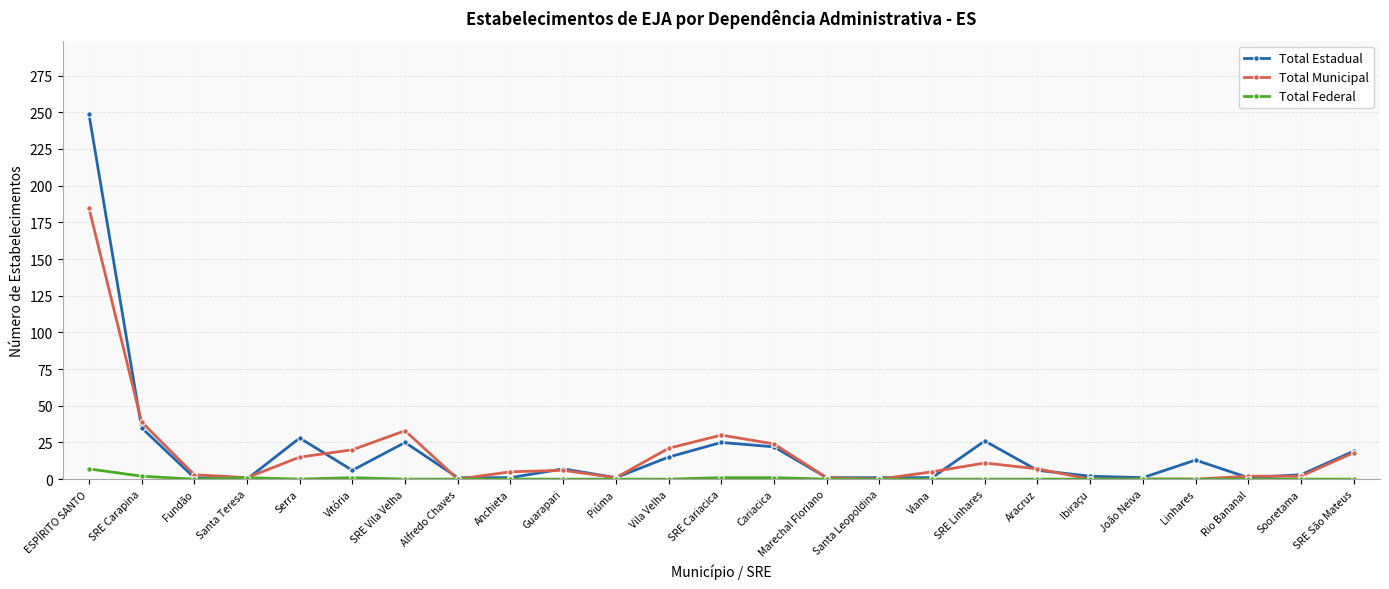

Which series has the widest spread of values?

Total Estadual